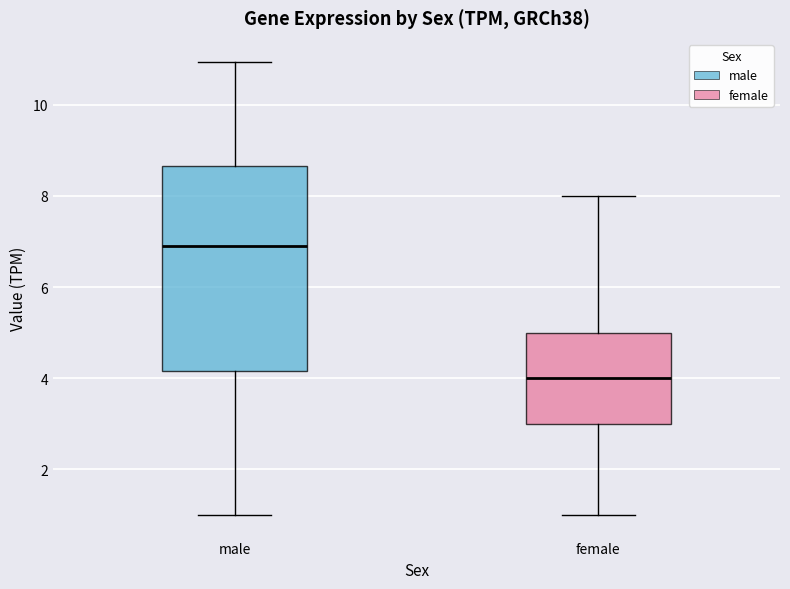

Reading left to right, read every box against the y-axis: the position of its median line, the range the box covers, and the ends of its whiskers. The values are not printed on the chart, so give them approximately, as read against the axis.

male: median 7.0, box 4.2 to 8.6, whiskers 1.0 to 11.0
female: median 4.0, box 3.0 to 5.0, whiskers 1.0 to 8.0